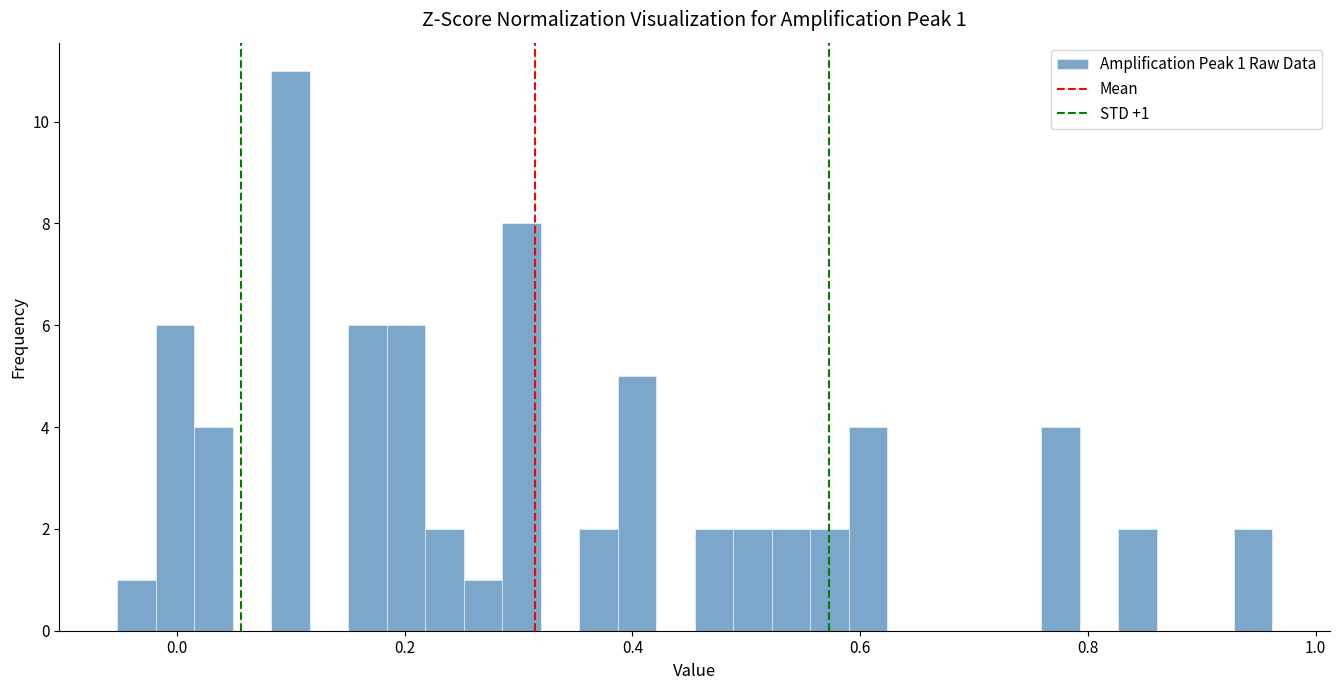

Around what value on the x-axis is the tallest bar? Give the approximate position of its centre, as read against the axis.

0.10